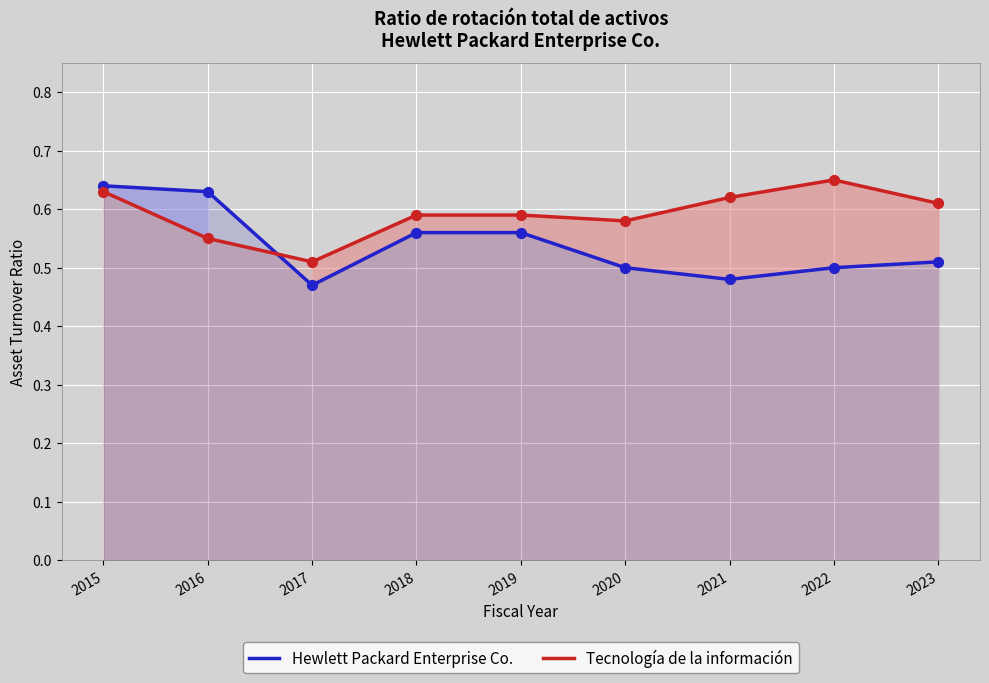

What is the total value across all series at 2022?

1.1